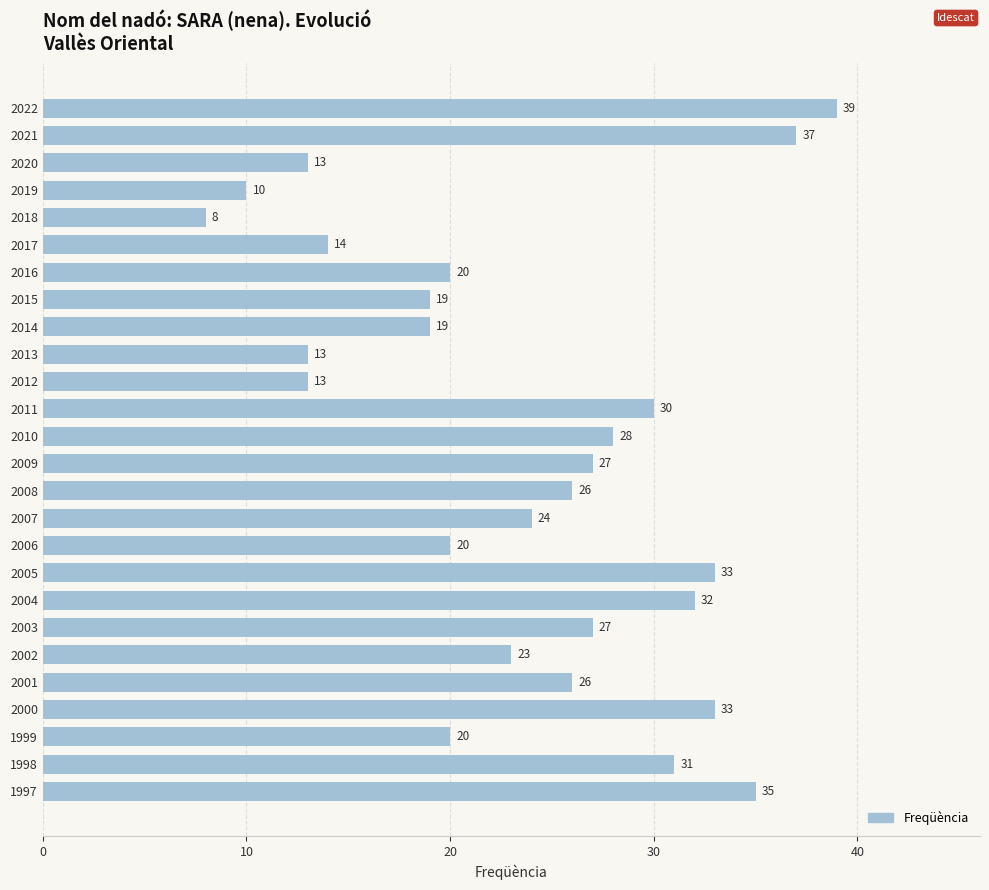

How many distinct data groups are displayed?

1